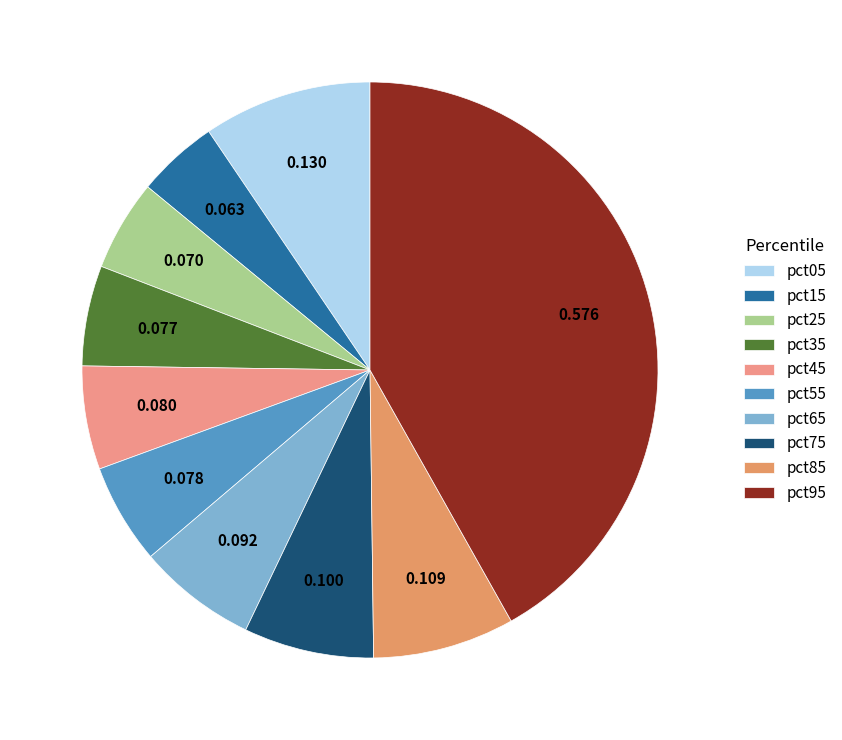

Count the number of slices in the pie.

10